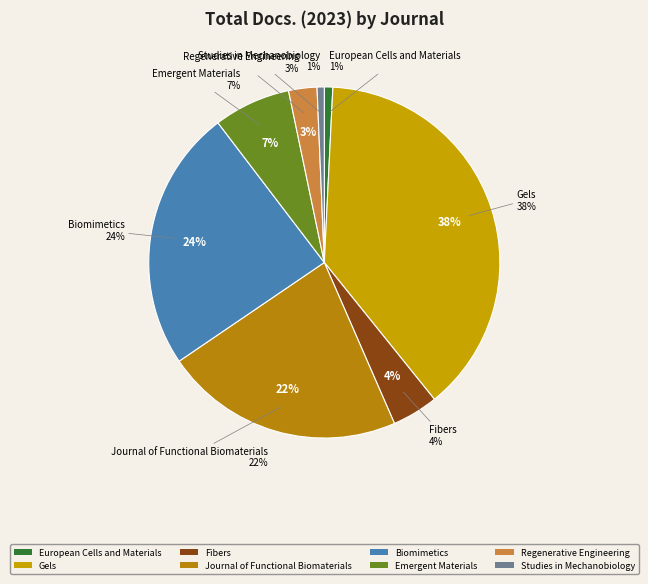

Rank the categories by value from highest to lowest.

Gels, Biomimetics, Journal of Functional Biomaterials, Emergent Materials, Fibers, Regenerative Engineering, European Cells and Materials, Studies in Mechanobiology